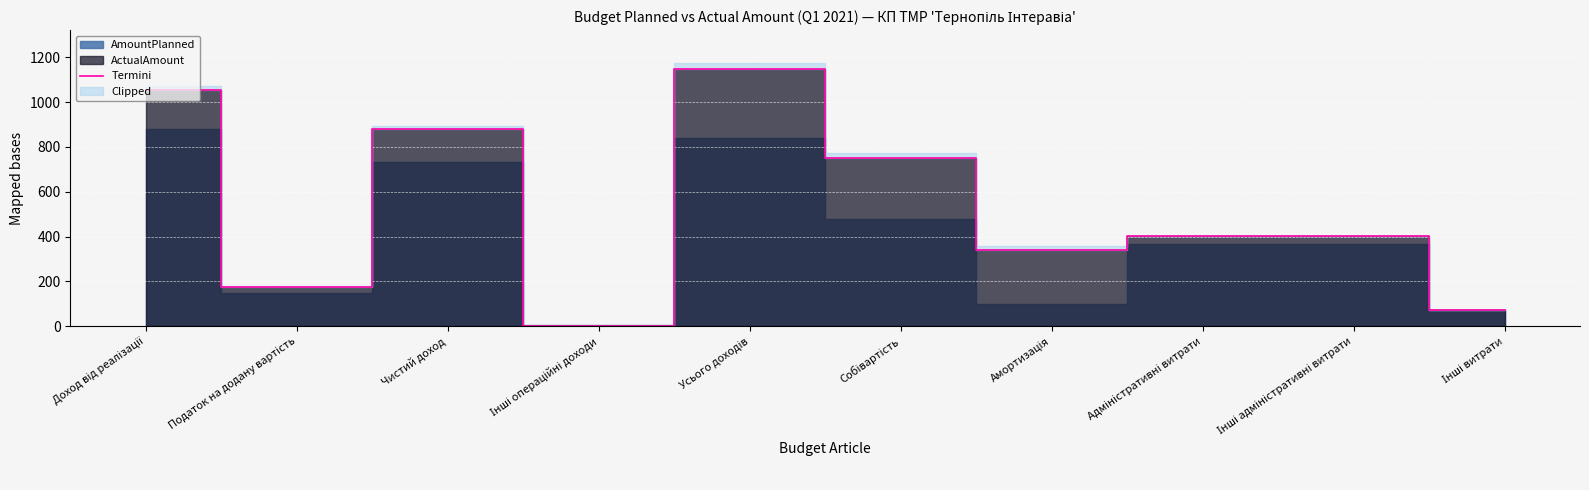

How many values are below 400?

4